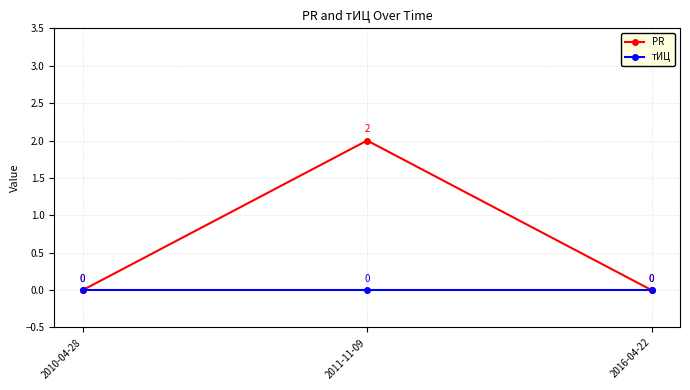

Rank the series by their average value, from lowest to highest.

тИЦ, PR